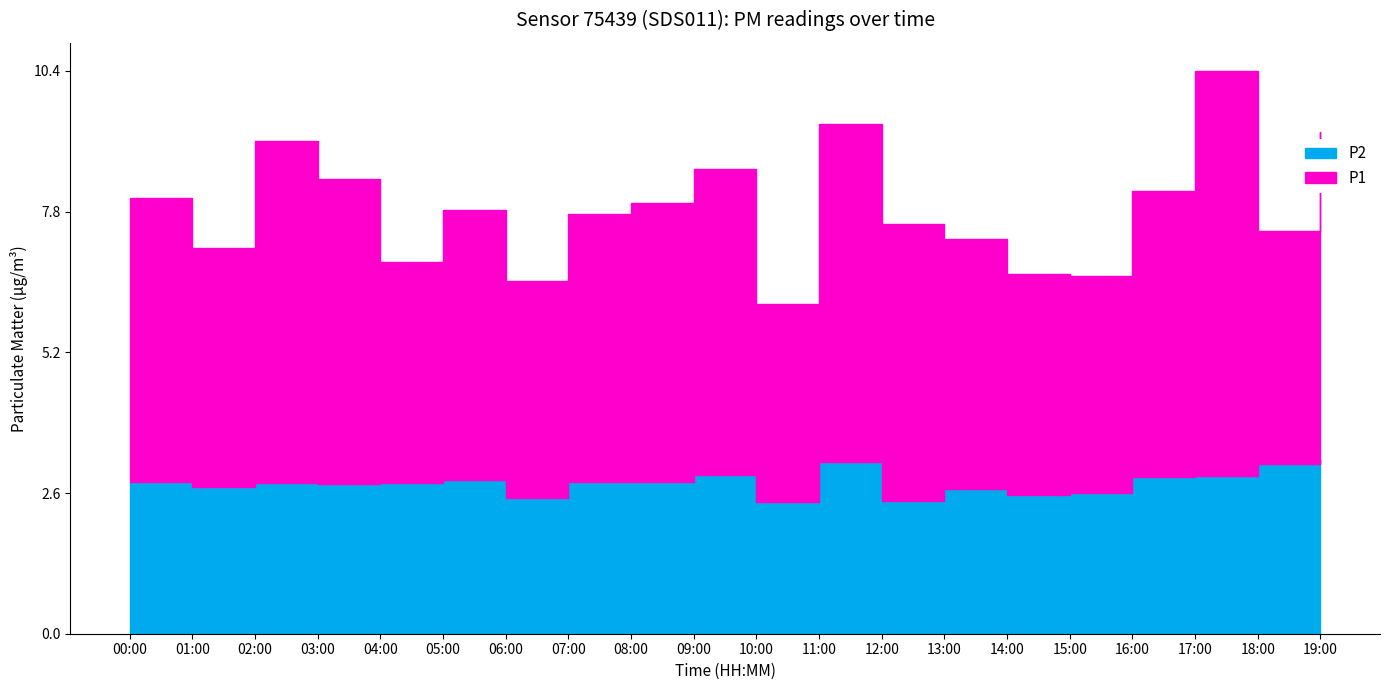

True or false: P1 and P2 cross at least once.

False